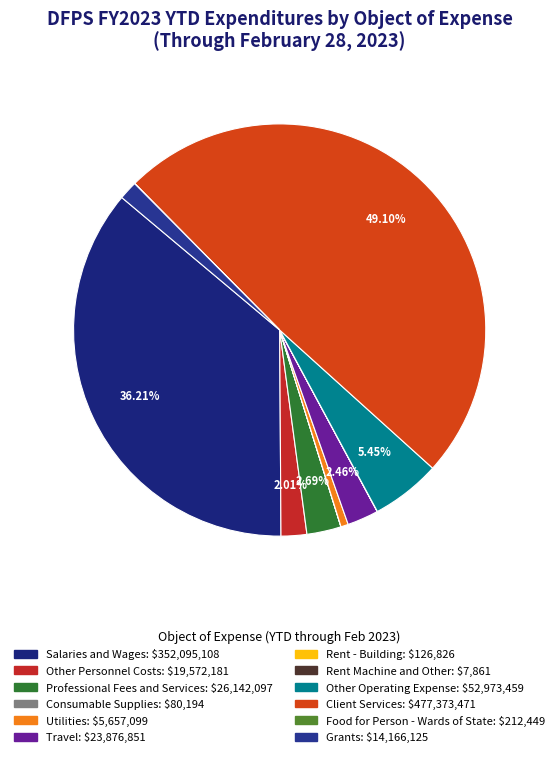

To the nearest percent, what portion does Salaries and Wages represent?

36%